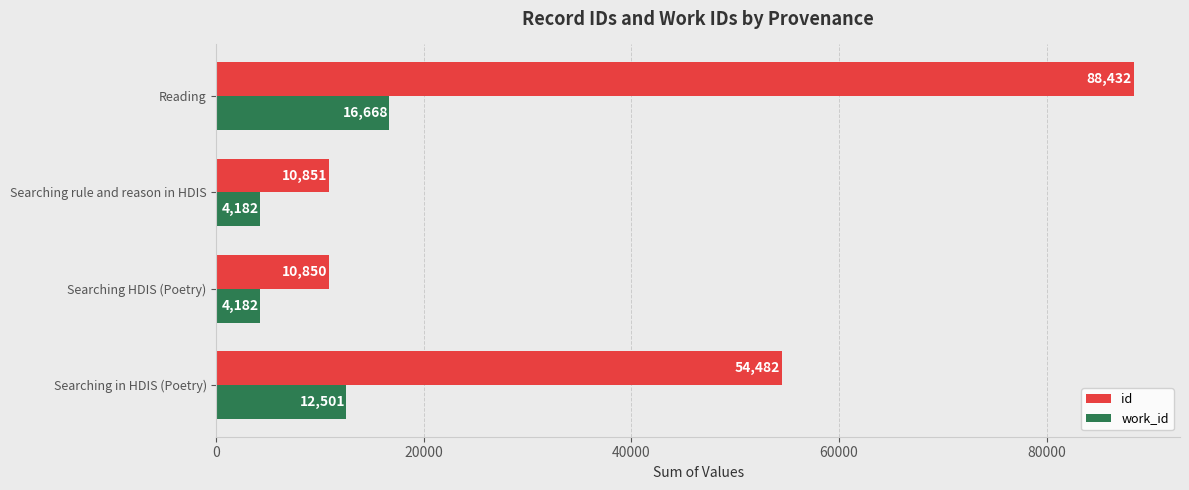

At which category is the sum across all series the highest?

Reading